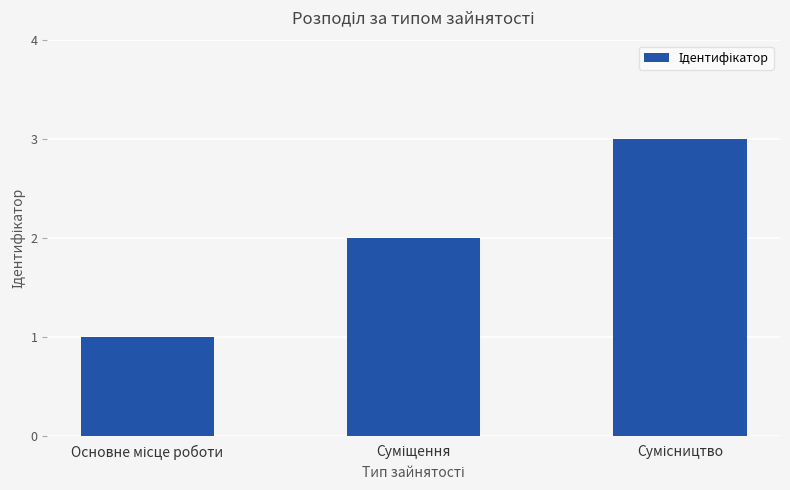

What is the sum of all values?

6